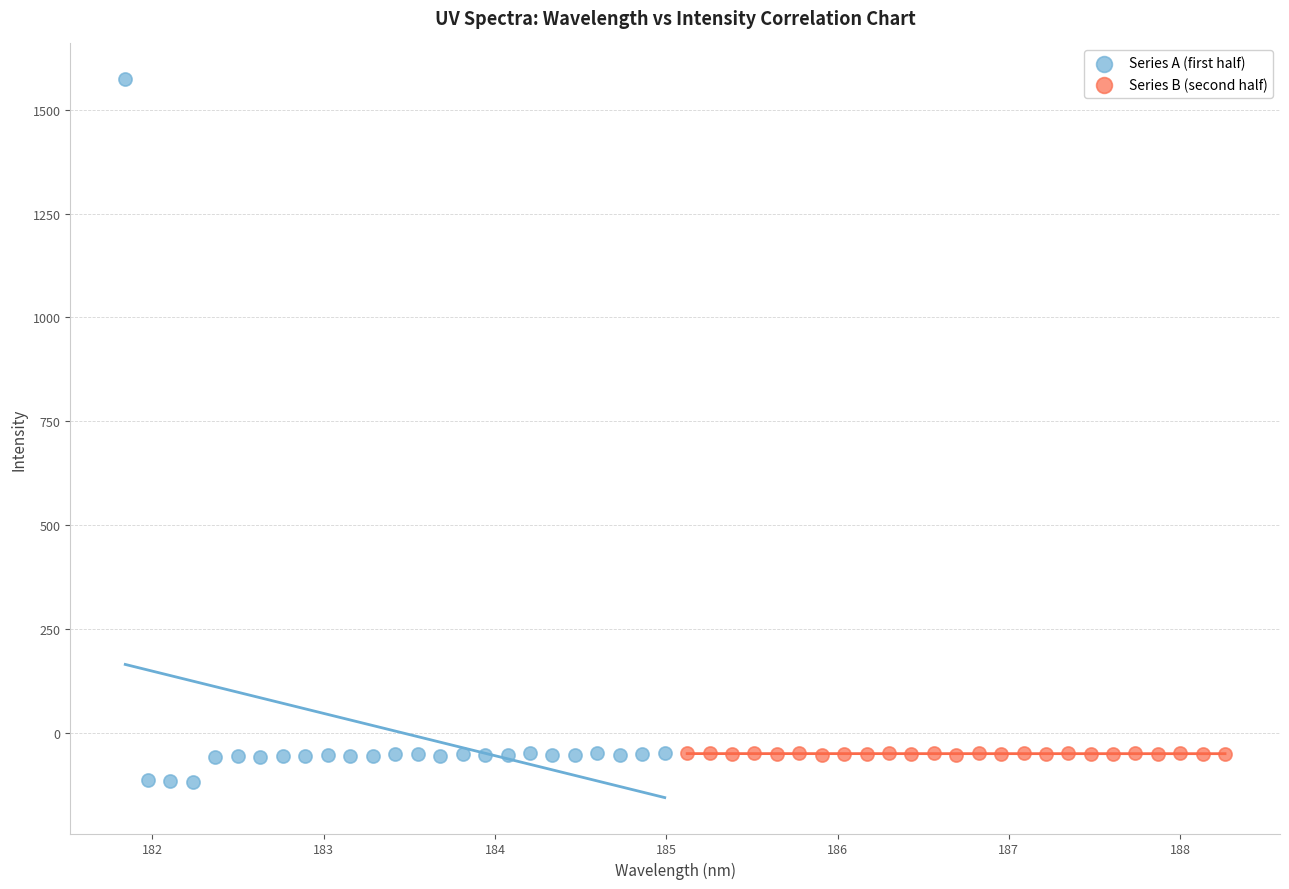

What are all the series names shown in the legend?

Series A (first half), Series B (second half)